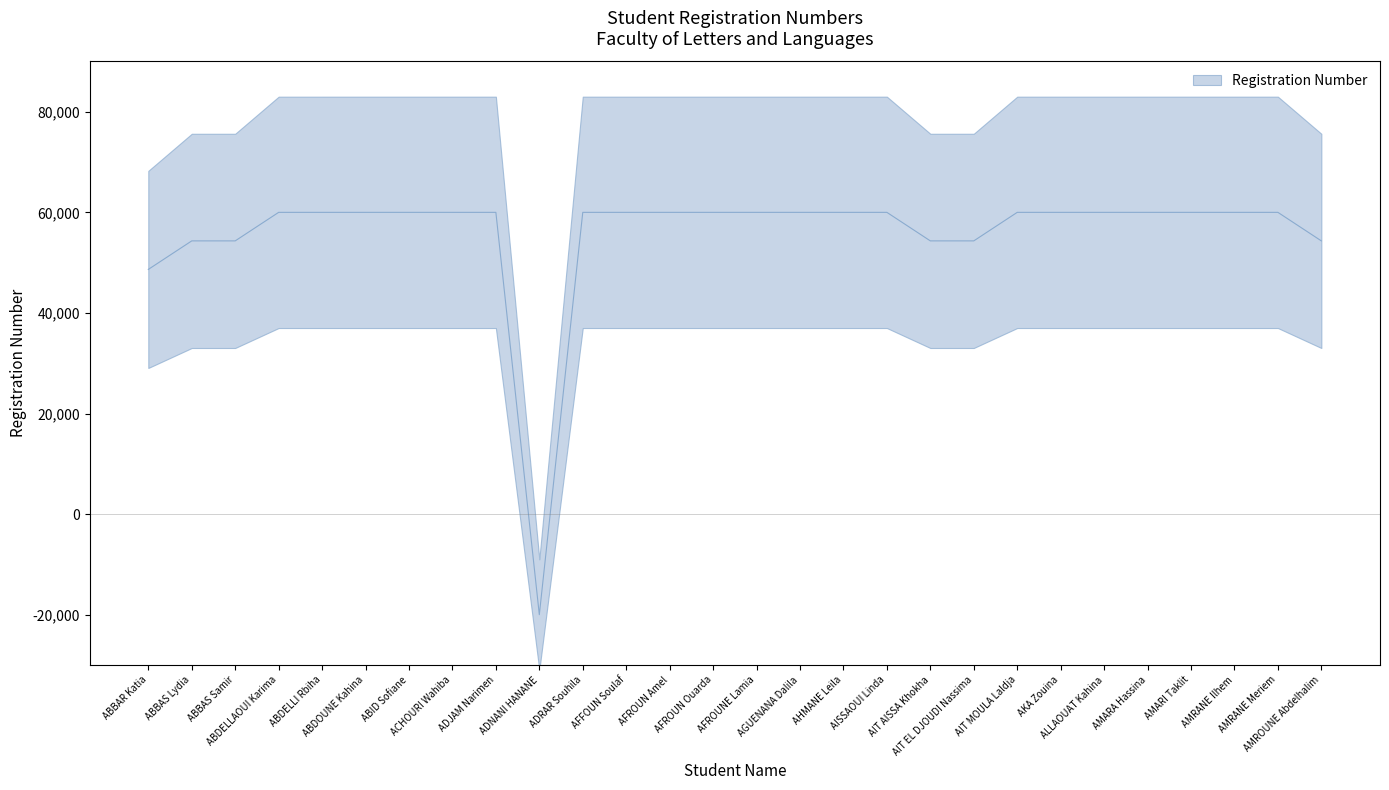

What is the label of the 24th point from the right?

ABDELLI Rbiha